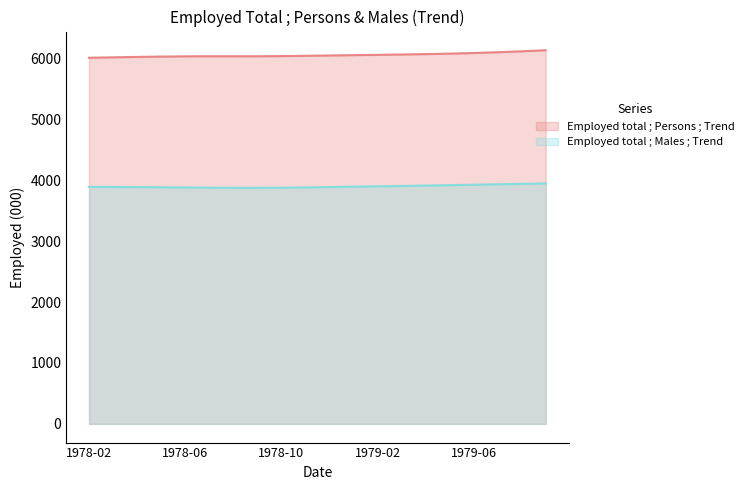

What position from the right is 1978-04?

18